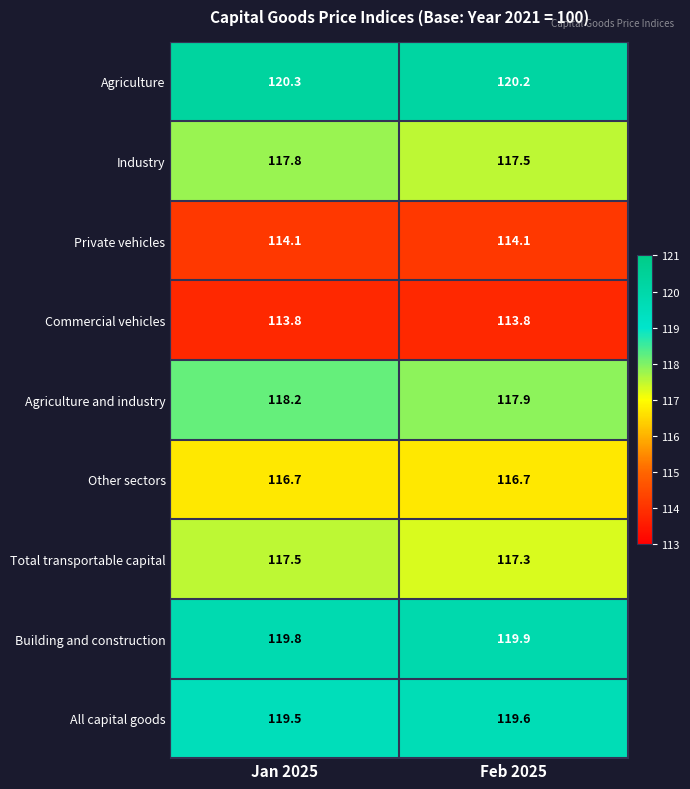

What is the average value of the Agriculture and industry series?

118.1